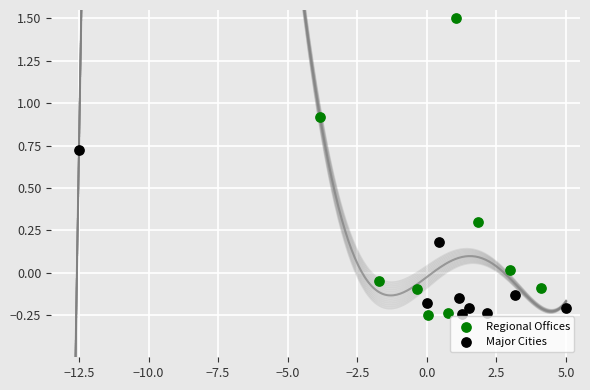

Which series has the widest spread of Y values?

Regional Offices